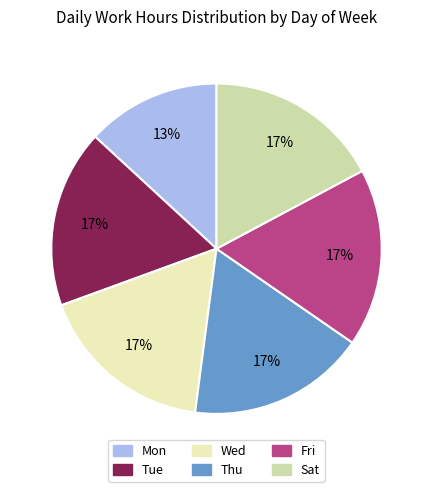

Approximately how many times larger is the value at Wed compared to Thu?

1.0